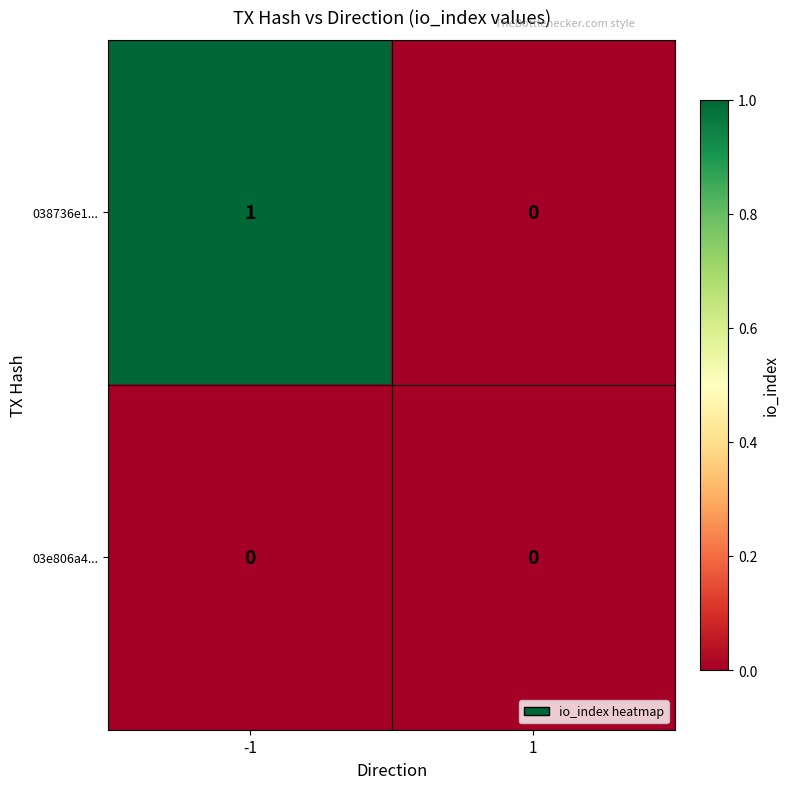

How many series are shown in this chart?

2